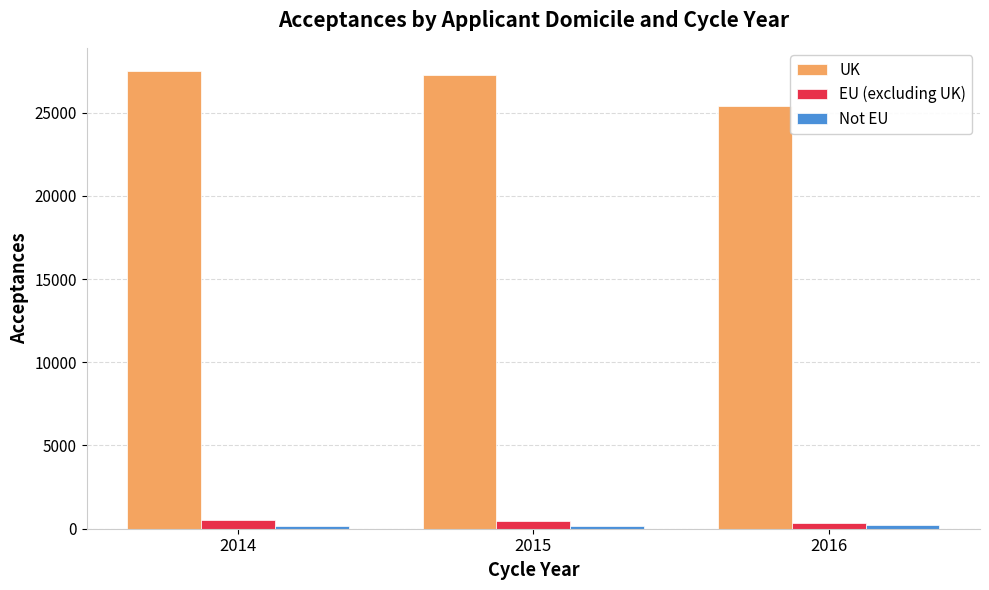

List the labels in order of UK value, largest first.

2014, 2015, 2016